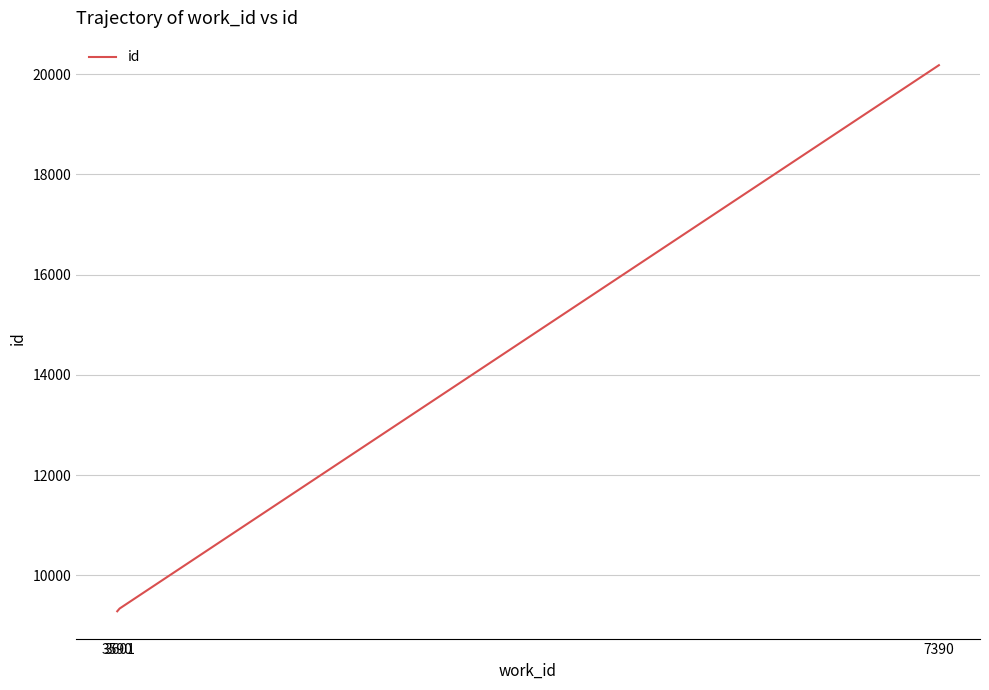

Reading left to right, transcribe all the data shown in this chart.

9286	9341	20178